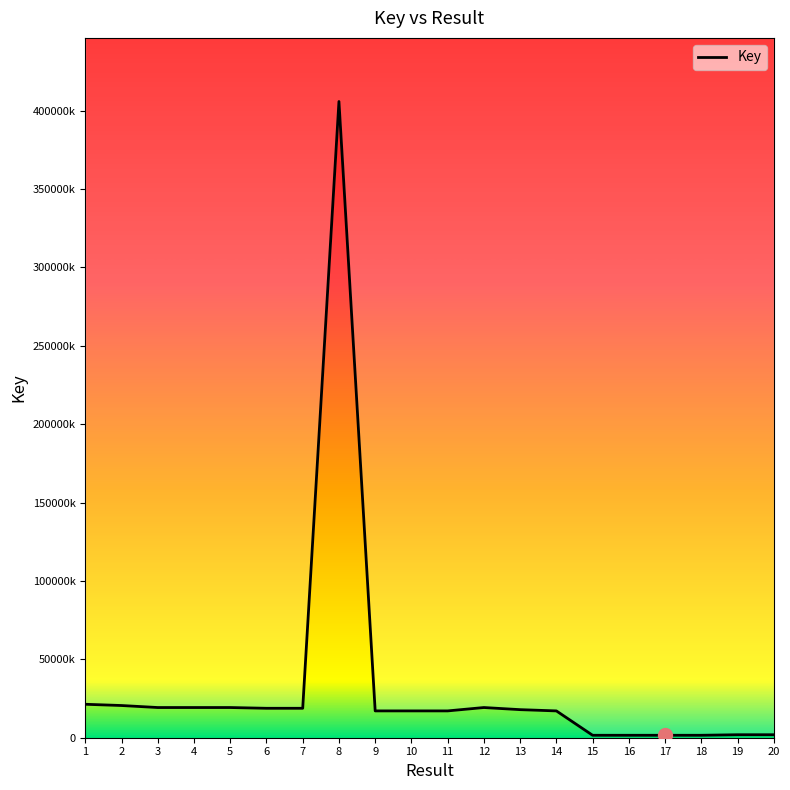

What is the change in value from 15 to 20?

+344337